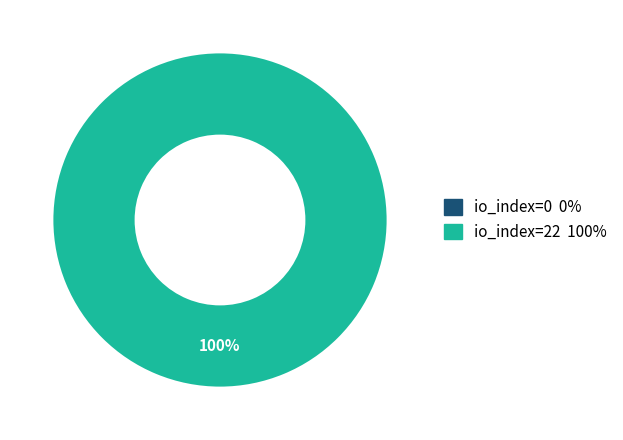

To the nearest percent, what is the average slice percentage?

50%